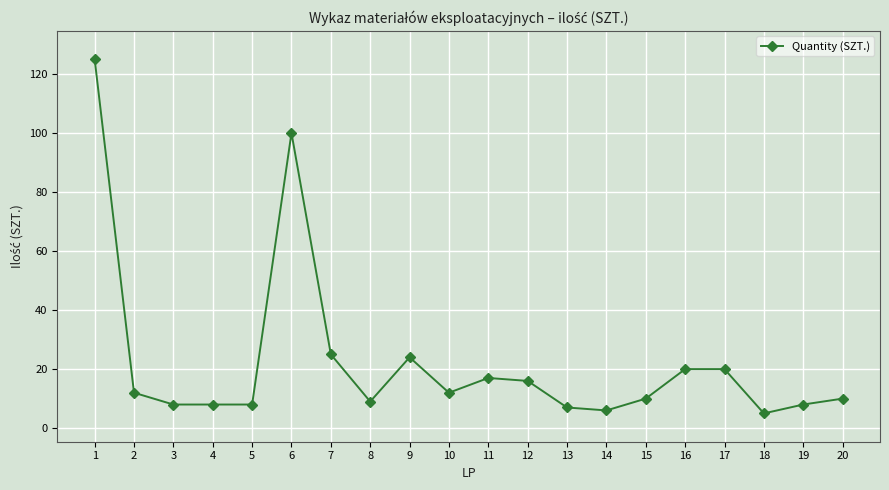

Count the number of categories in the chart.

20